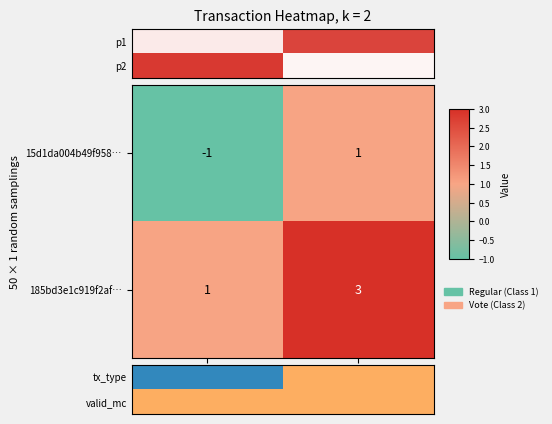

True or false: 185bd3e1c919f2af… has a value of 5 at io_index.

False